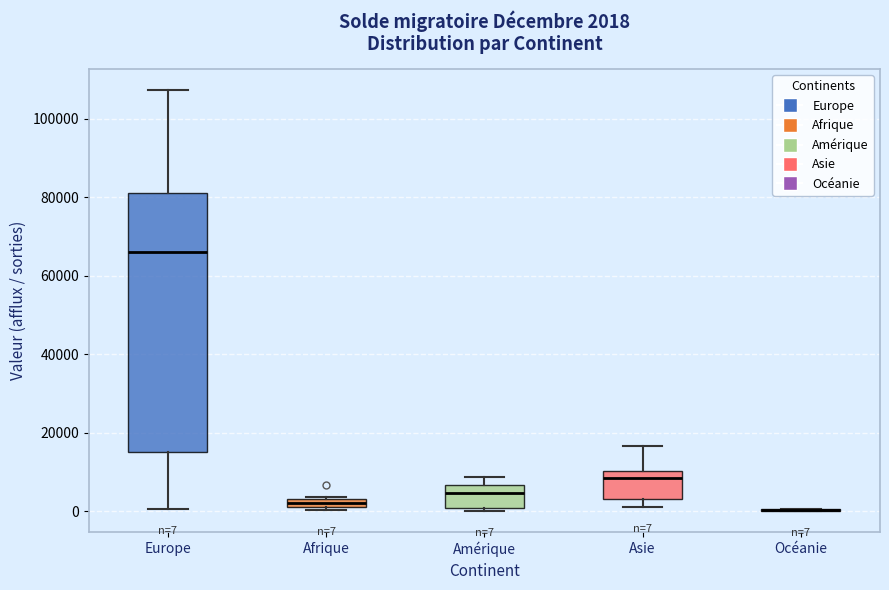

Comparing the boxes themselves (not the whiskers), which one is the tallest?

Europe